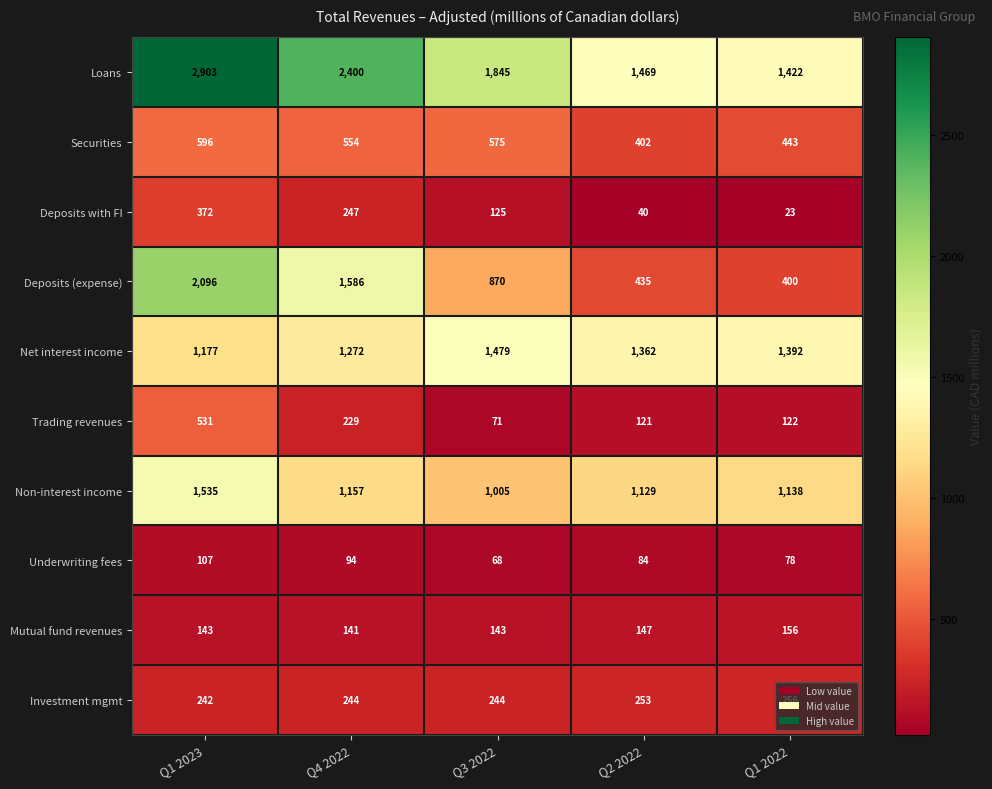

List the series in order of their peak value, highest first.

Loans, Deposits (expense), Non-interest income, Net interest income, Securities, Trading revenues, Deposits with FI, Investment mgmt, Mutual fund revenues, Underwriting fees